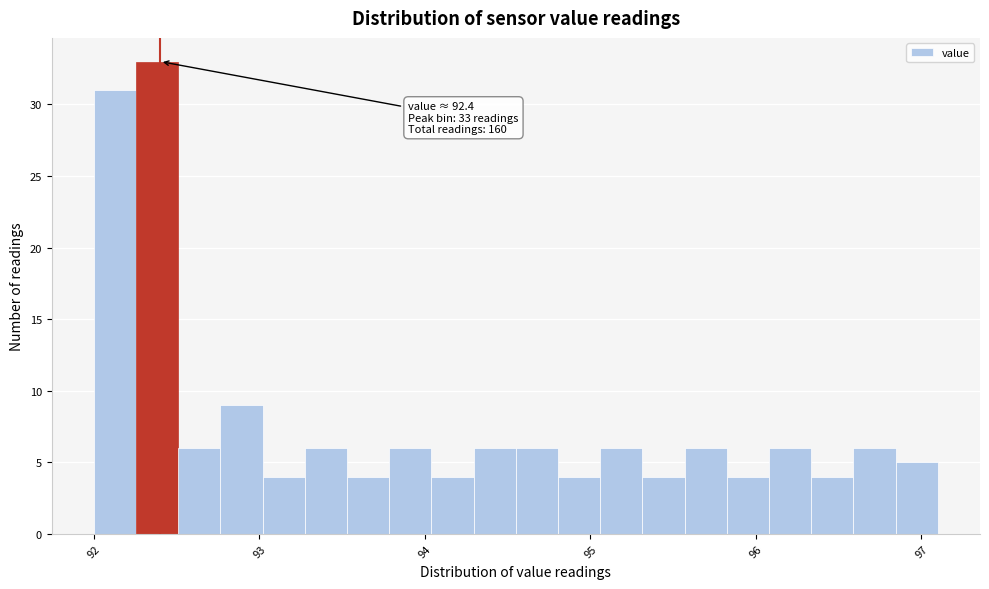

Around what value on the x-axis is the tallest bar? Give the approximate position of its centre, as read against the axis.

92.4